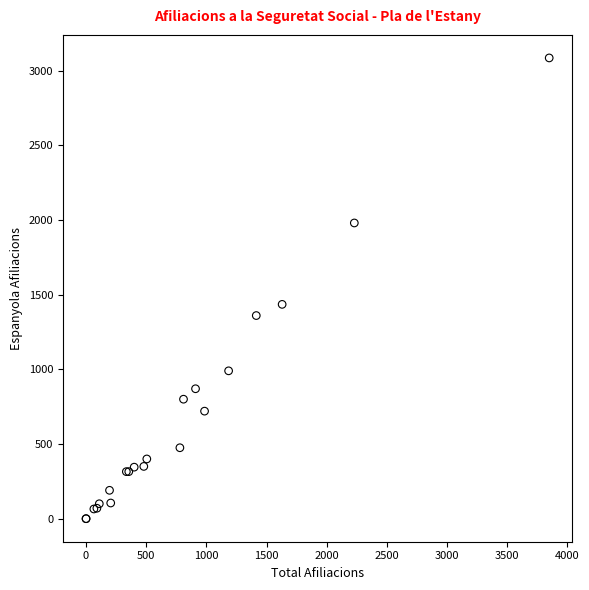

What Y value in the scatter plot is closest to 1542?

1435